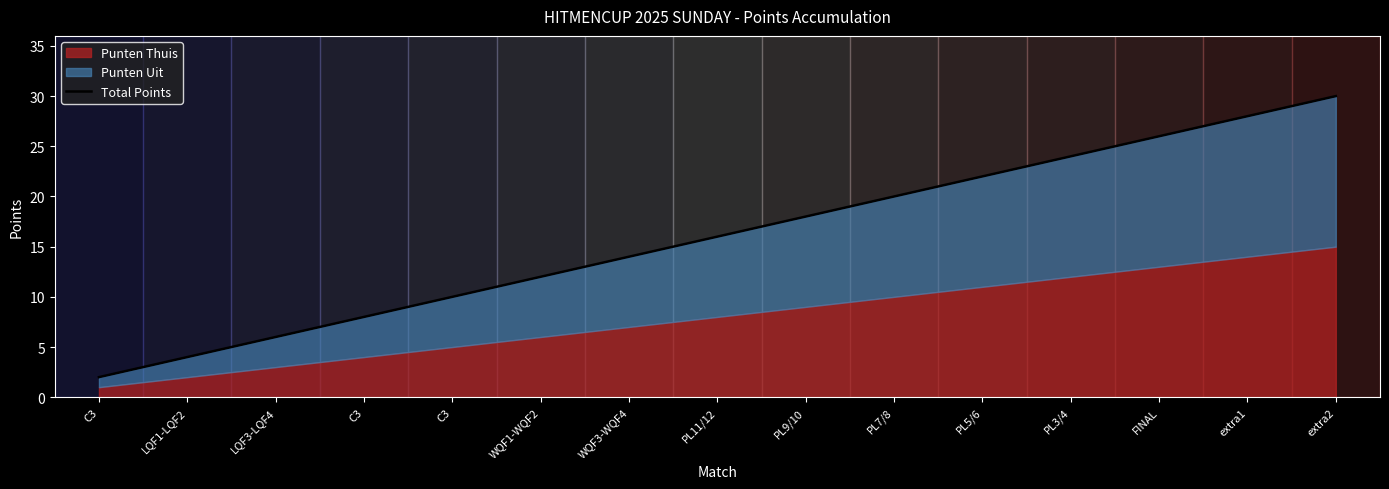

What is the minimum value shown in the chart?

2